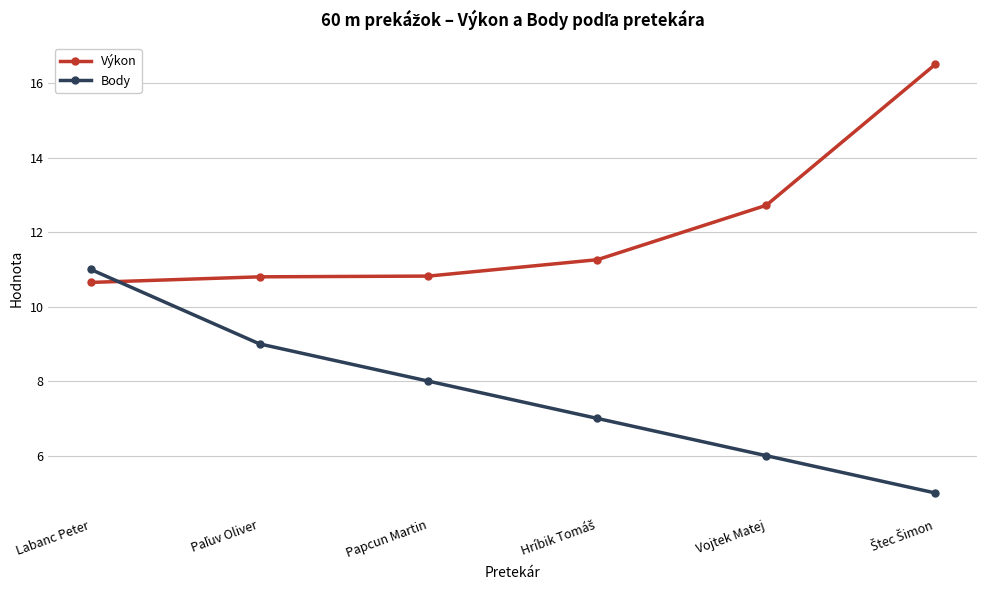

Is it true that Body equals 4.9 at Papcun Martin?

False